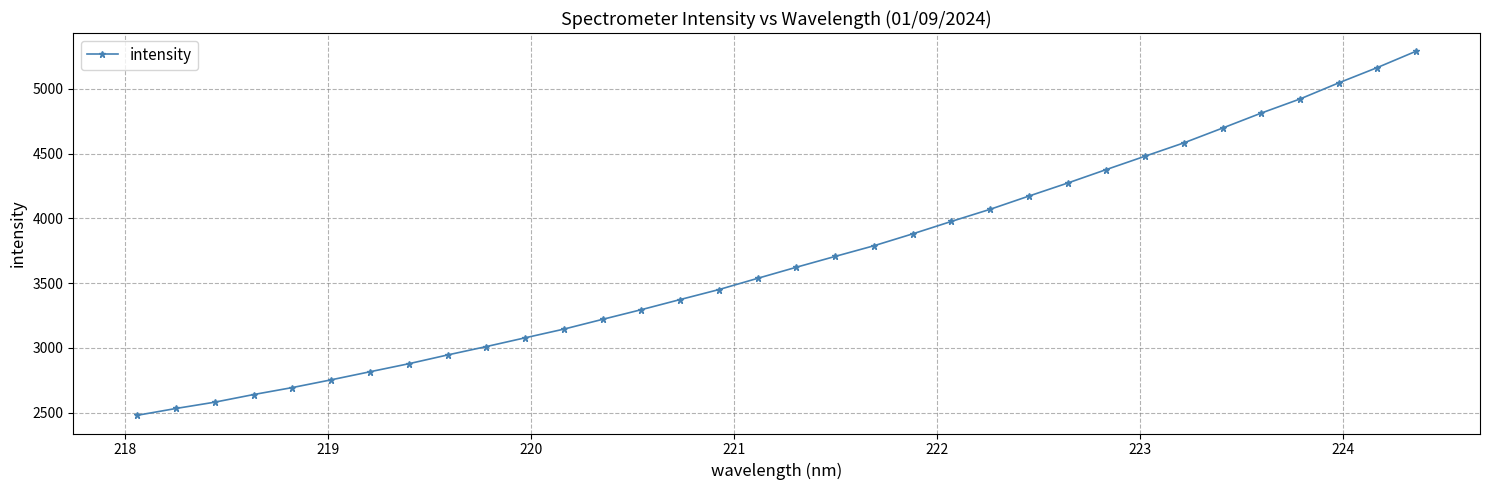

What is the value of the 22nd point from the left?

3977.0